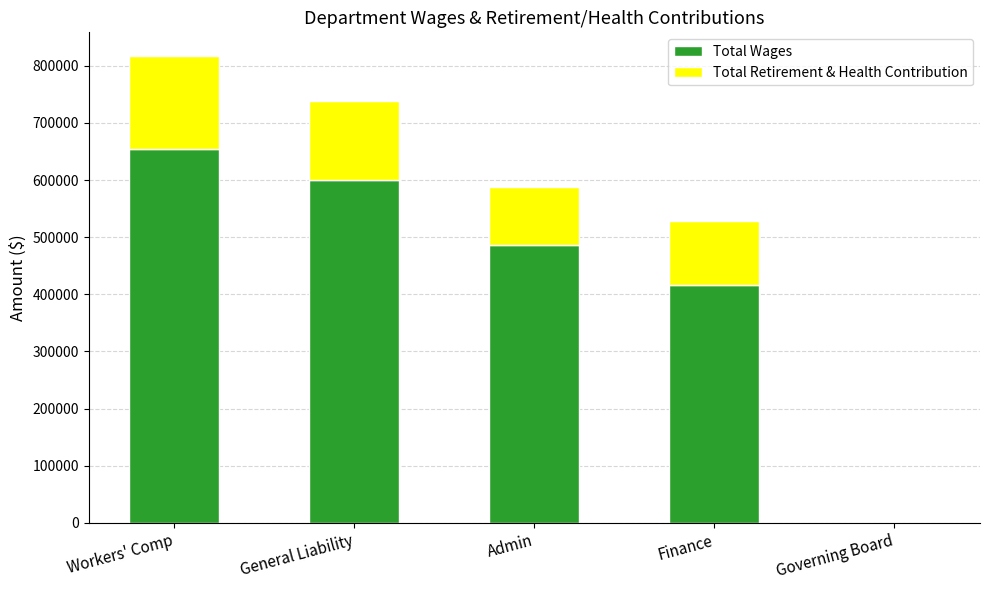

True or false: Total Wages has a value of 485715 at Admin.

True